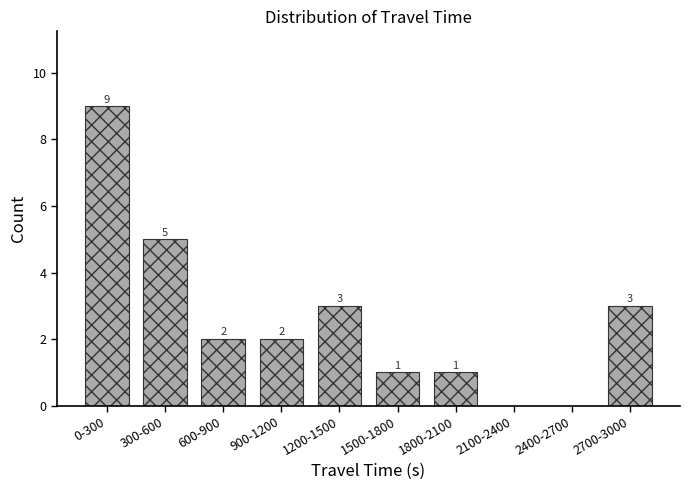

Reading left to right, transcribe all the data shown in this chart.

0-300=9	300-600=5	600-900=2	900-1200=2	1200-1500=3	1500-1800=1	1800-2100=1	2100-2400=0	2400-2700=0	2700-3000=3